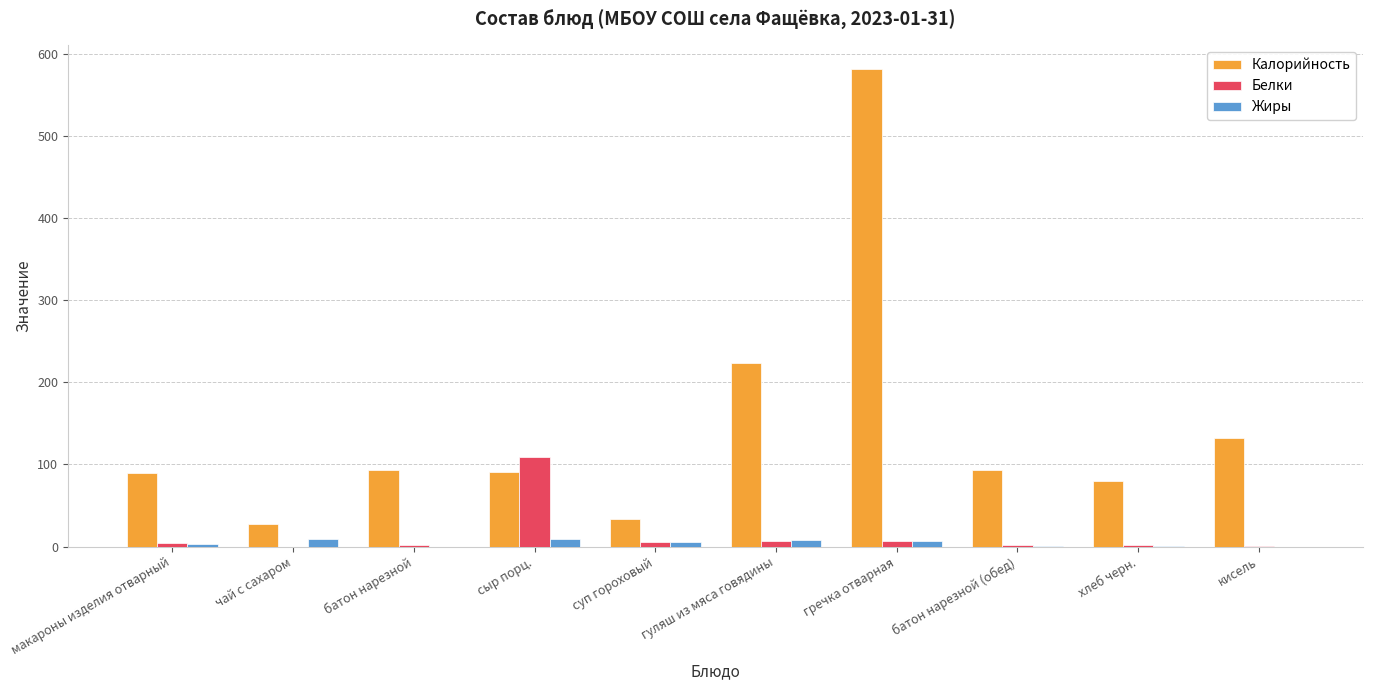

Between батон нарезной and гуляш из мяса говядины, which series saw the biggest shift?

Калорийность